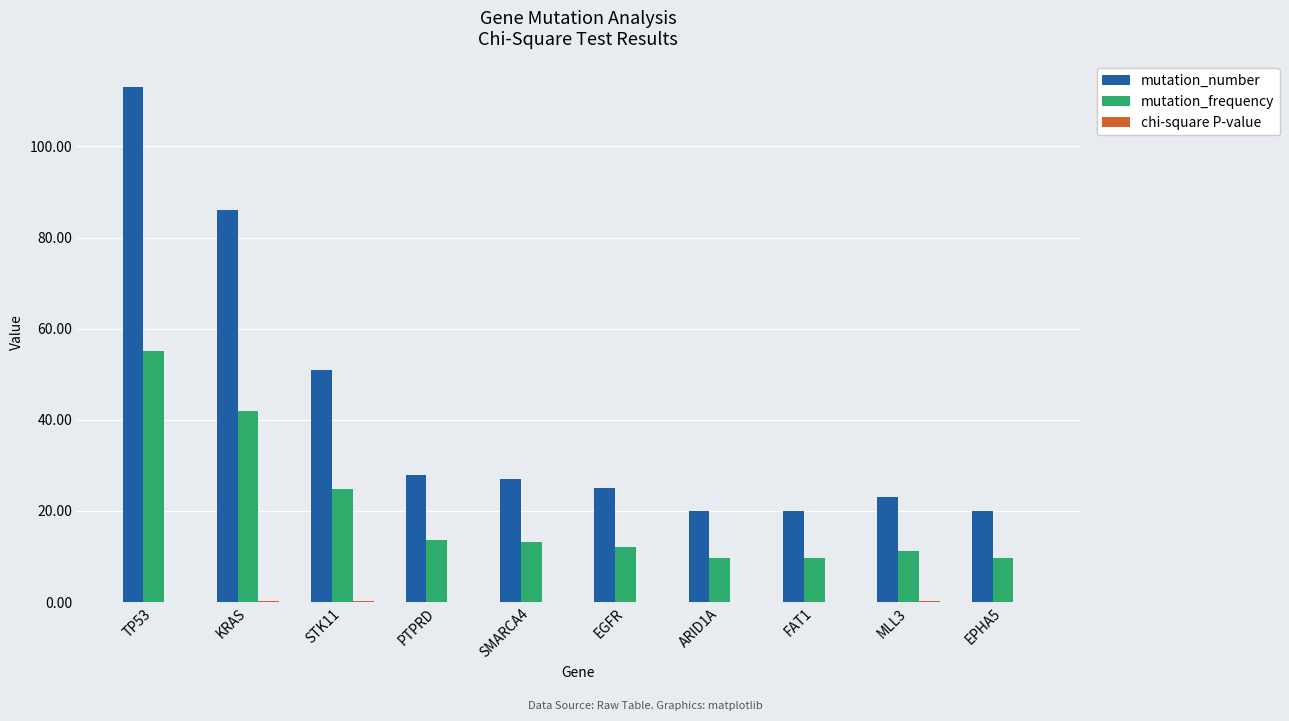

The mutation_number series shows 20.0 at EPHA5. True or false?

True